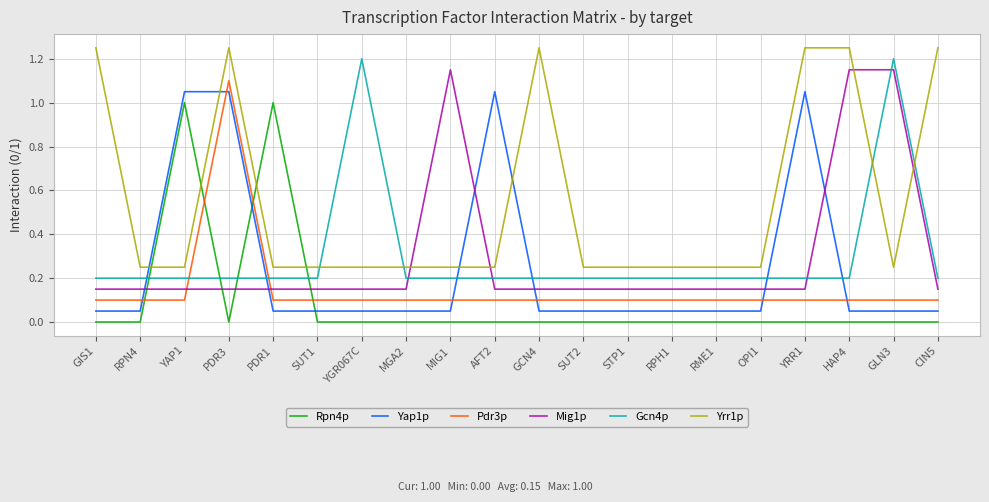

Where is Yrr1p nearest to the value 0?

RPN4